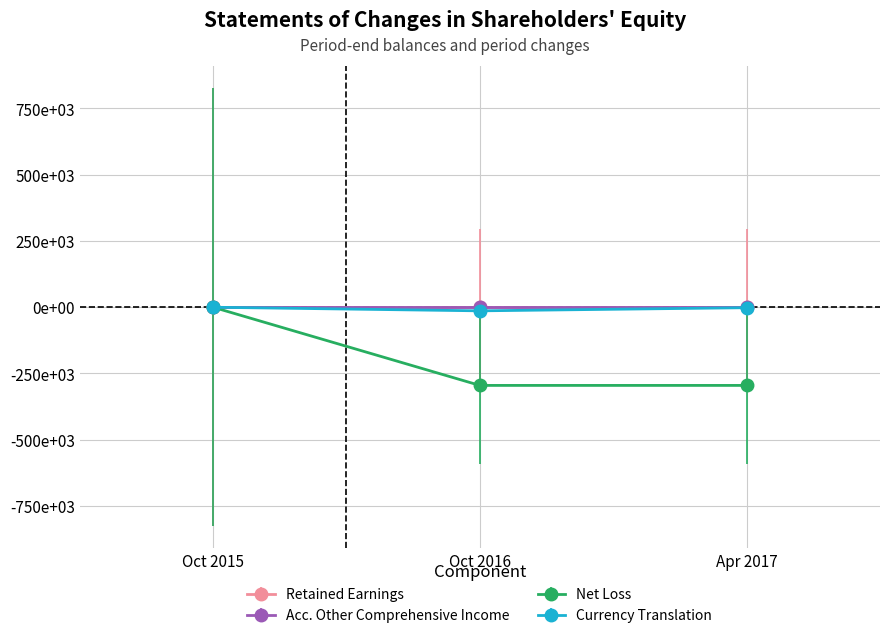

Is this an area chart (filled region under the line)?

No